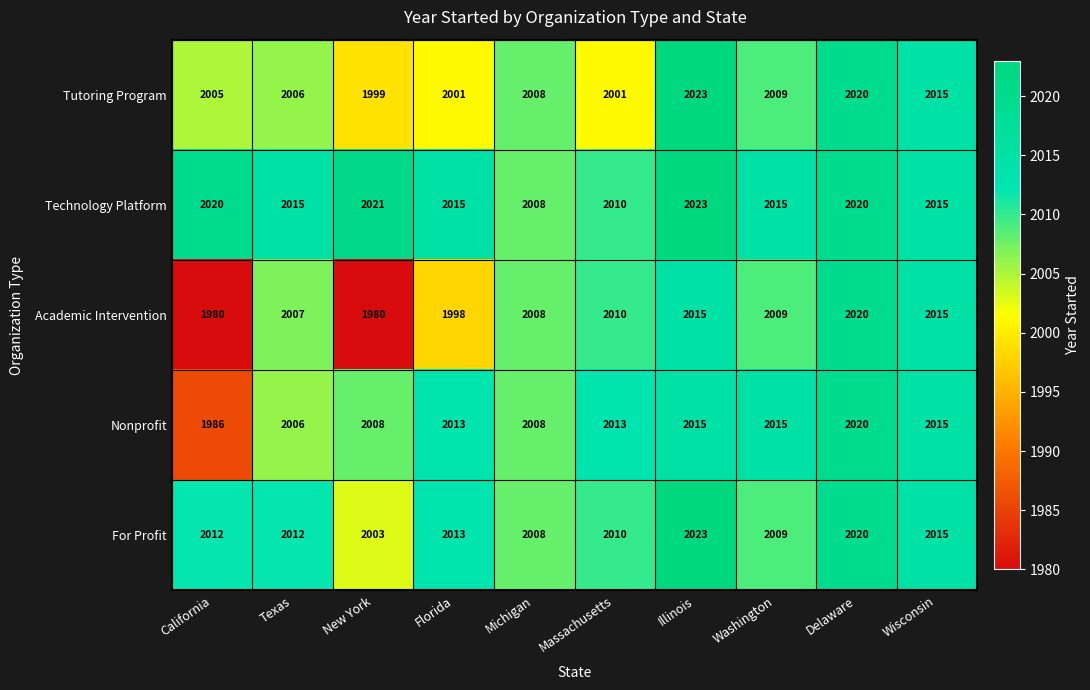

Which series has the largest range (max minus min)?

Academic Intervention